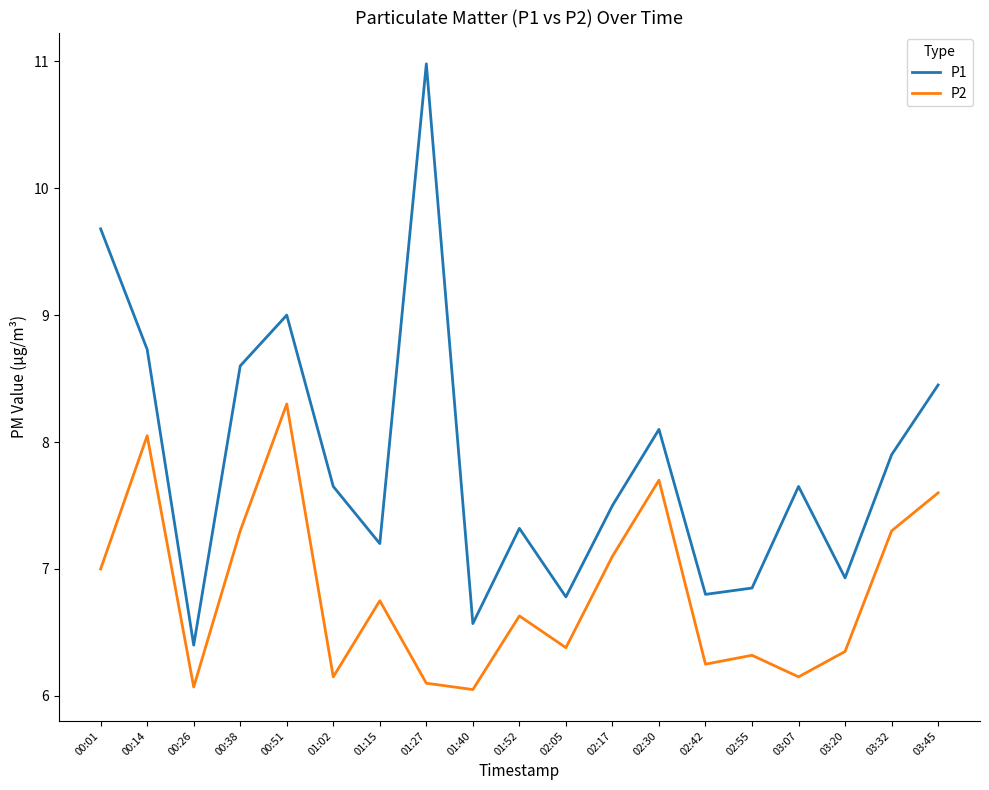

In P2, how many points are higher than both neighbors (excluding endpoints)?

6